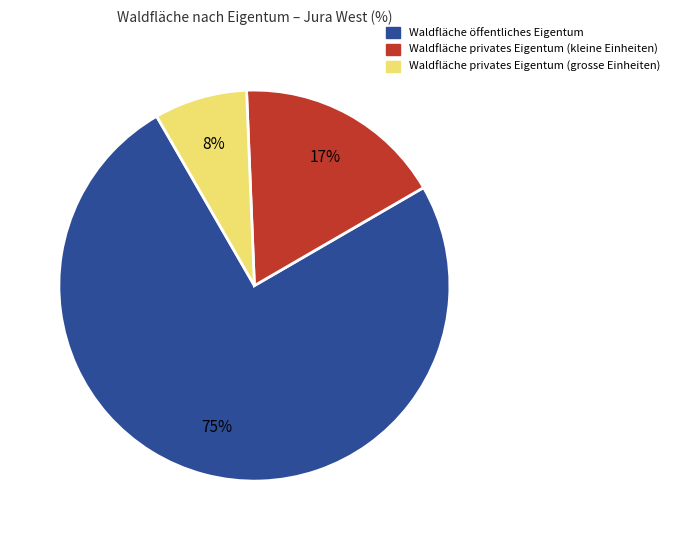

Is there a majority slice in this chart?

Yes